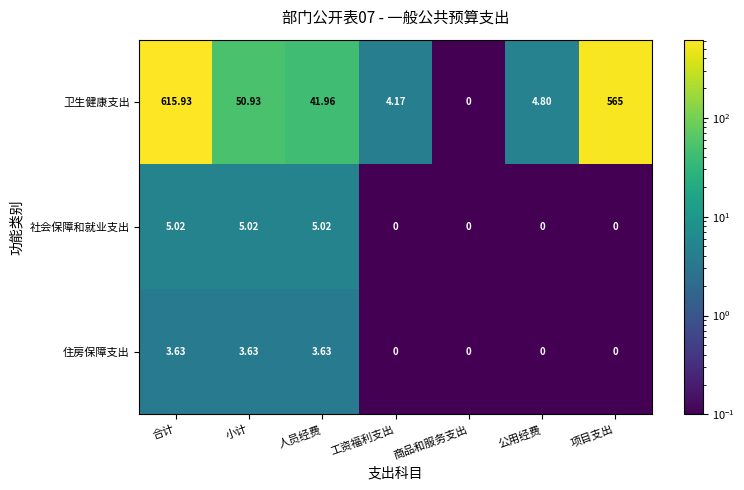

Which category has the highest value in the 卫生健康支出 series?

合计